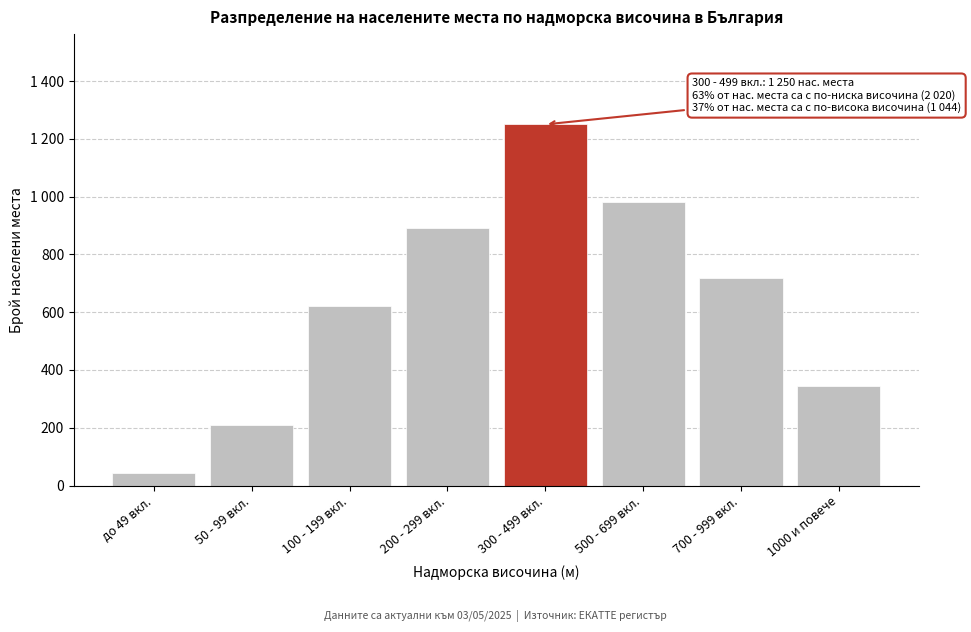

Are the bars horizontal?

No